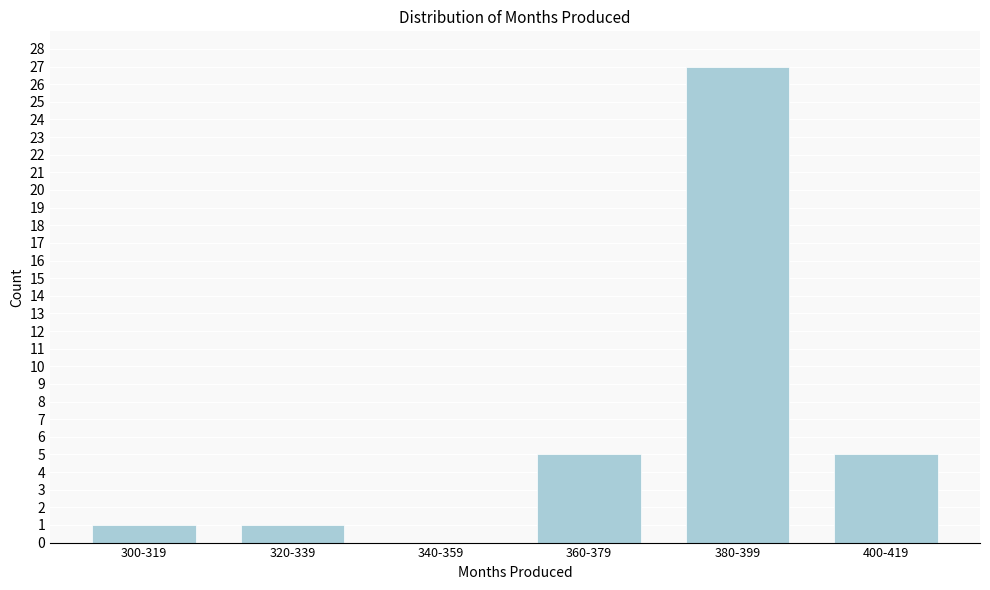

Reading left to right, transcribe all the data shown in this chart.

300-319=1	320-339=1	340-359=0	360-379=5	380-399=27	400-419=5